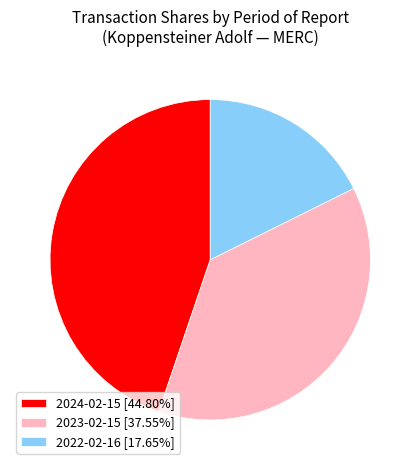

Do 2023-02-15 [37.55%] and 2024-02-15 [44.80%] together represent more than half of the pie?

Yes